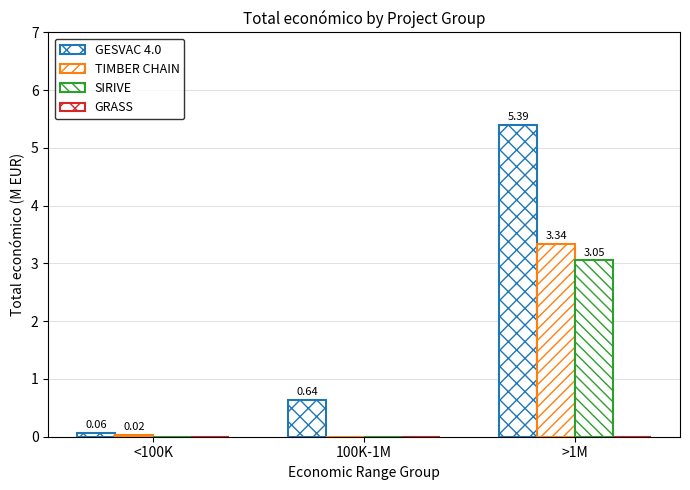

How many groups of bars are there?

3